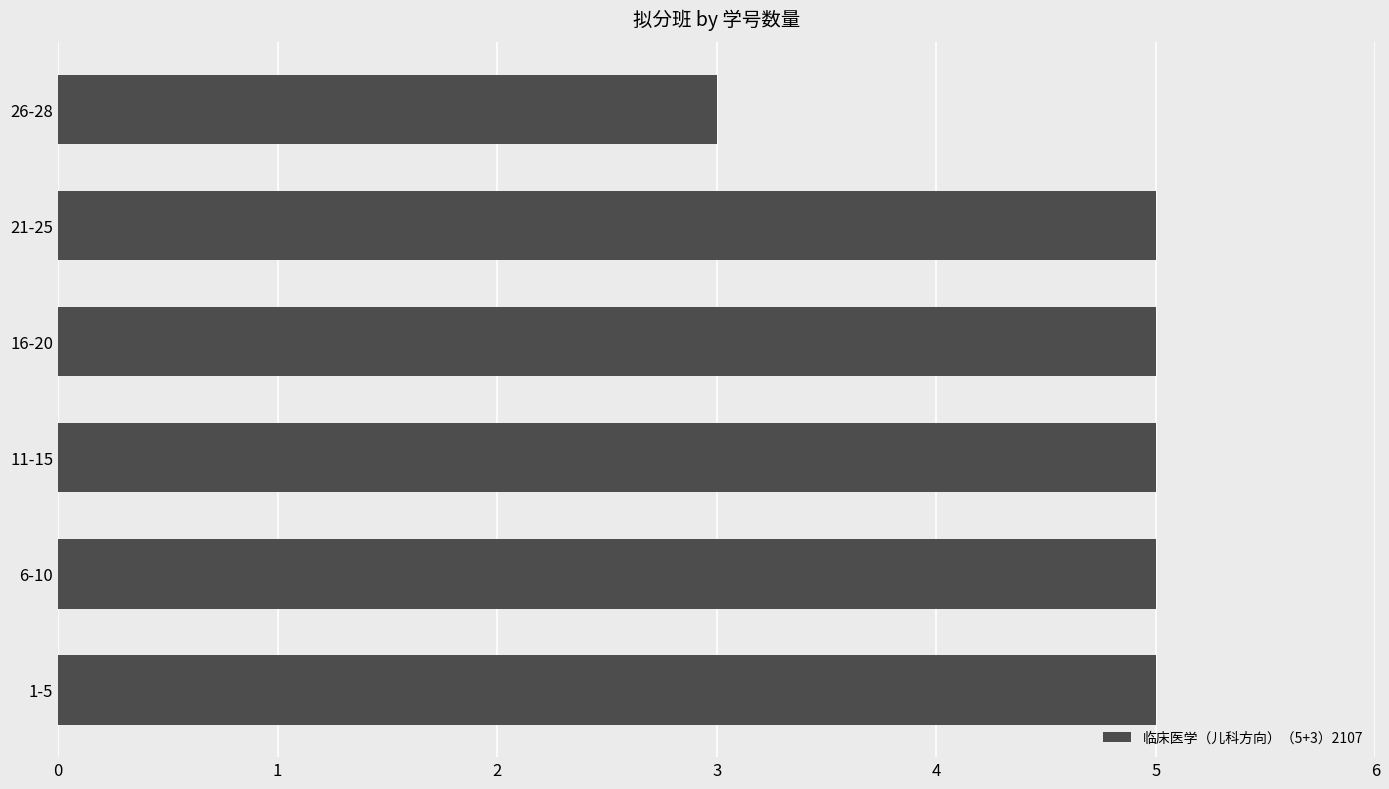

What is the difference between the maximum and minimum values?

2